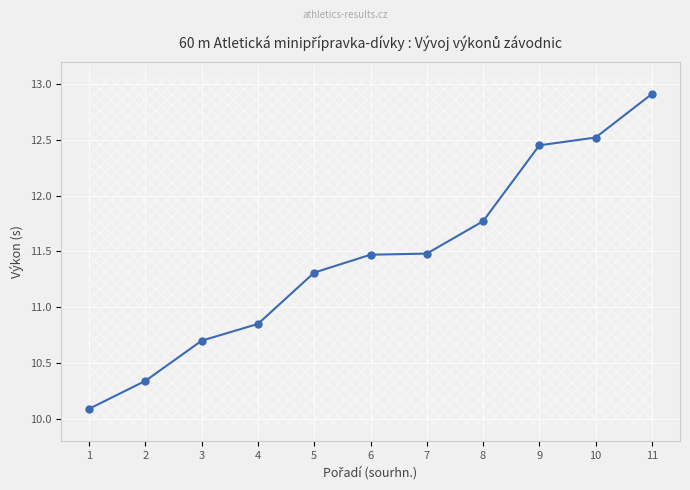

Rank the categories by value from lowest to highest.

1, 2, 3, 4, 5, 6, 7, 8, 9, 10, 11